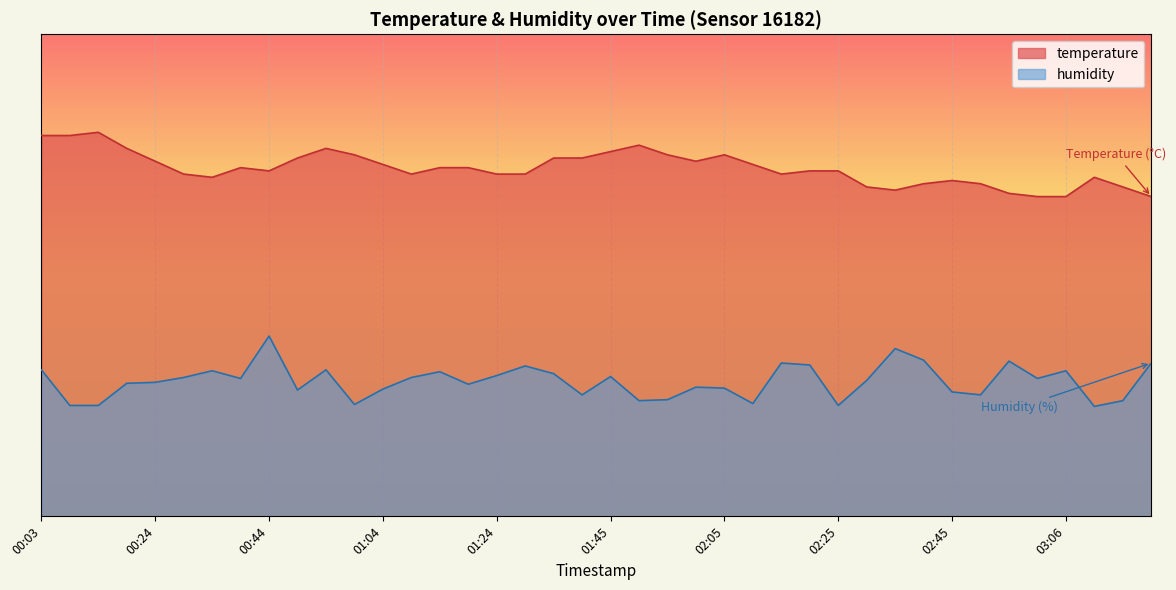

The value of temperature at 00:34 is 70.3. True or false?

True